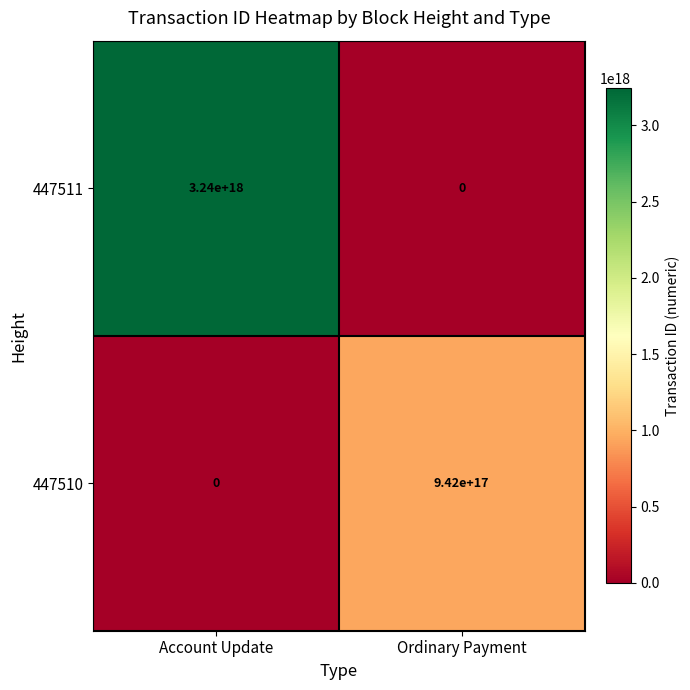

Which category has the highest value across all series?

Account Update